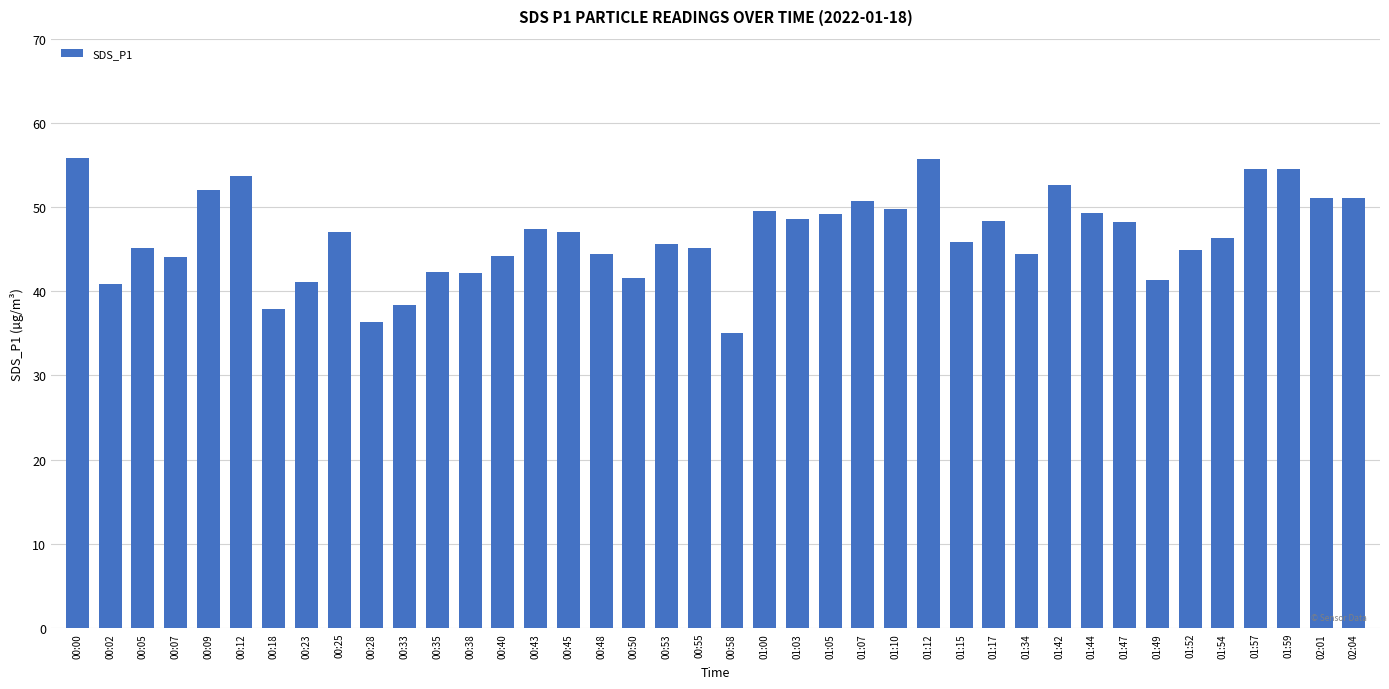

What is the label of the 36th bar from the left?

01:54